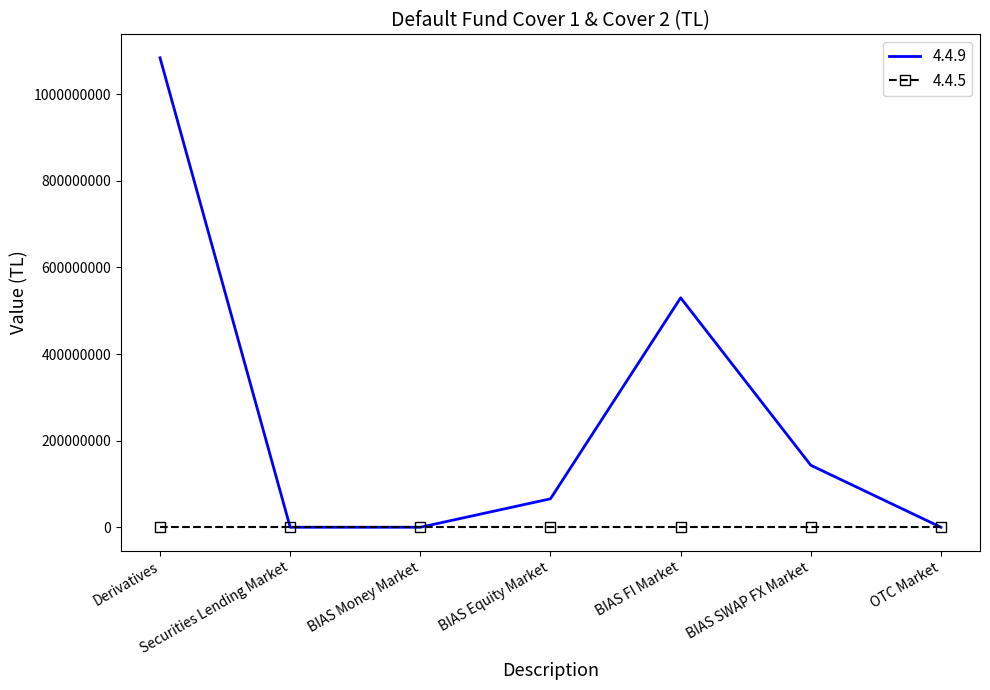

Rank the series by their maximum value, from lowest to highest.

4.4.5, 4.4.9